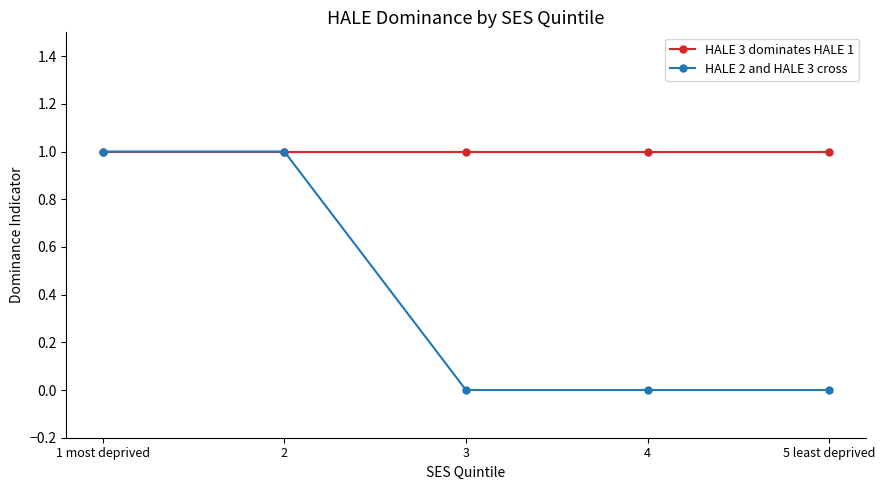

Between 2 and 4, which series saw the biggest shift?

HALE 2 and HALE 3 cross